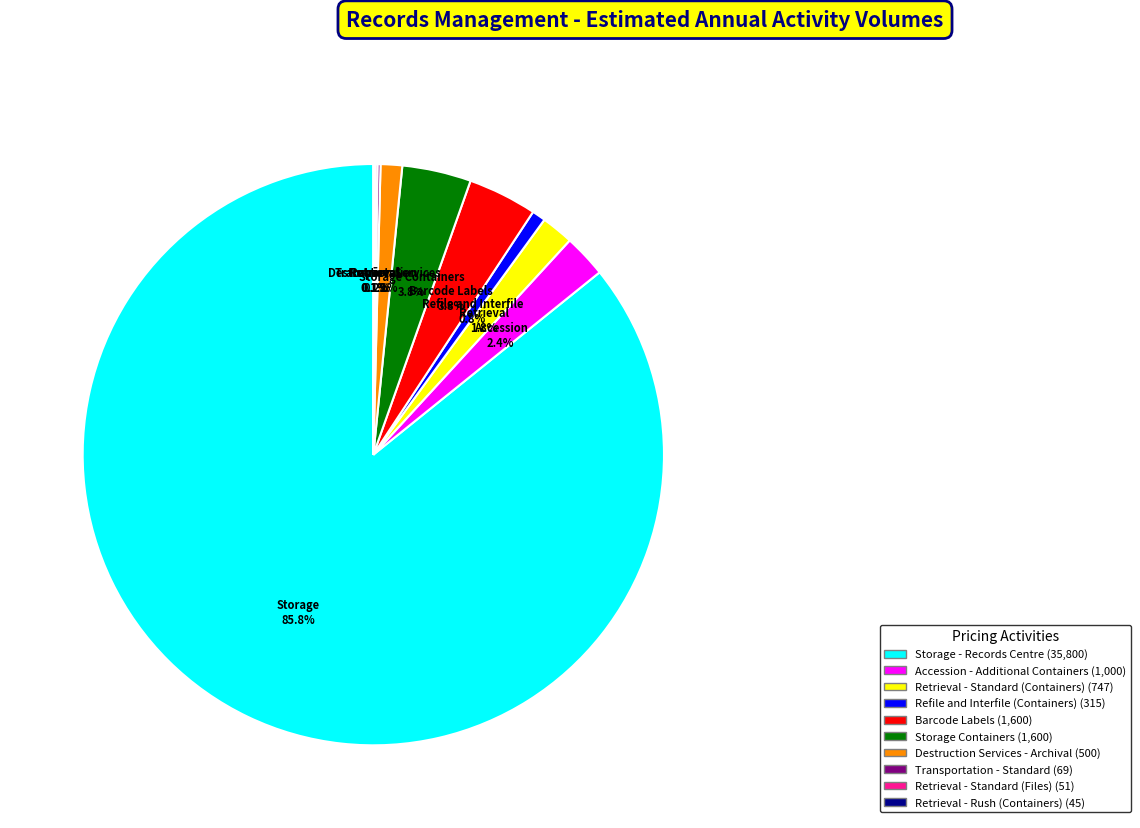

What is the ratio of the value at Accession - Additional Containers to the value at Barcode Labels?

0.6